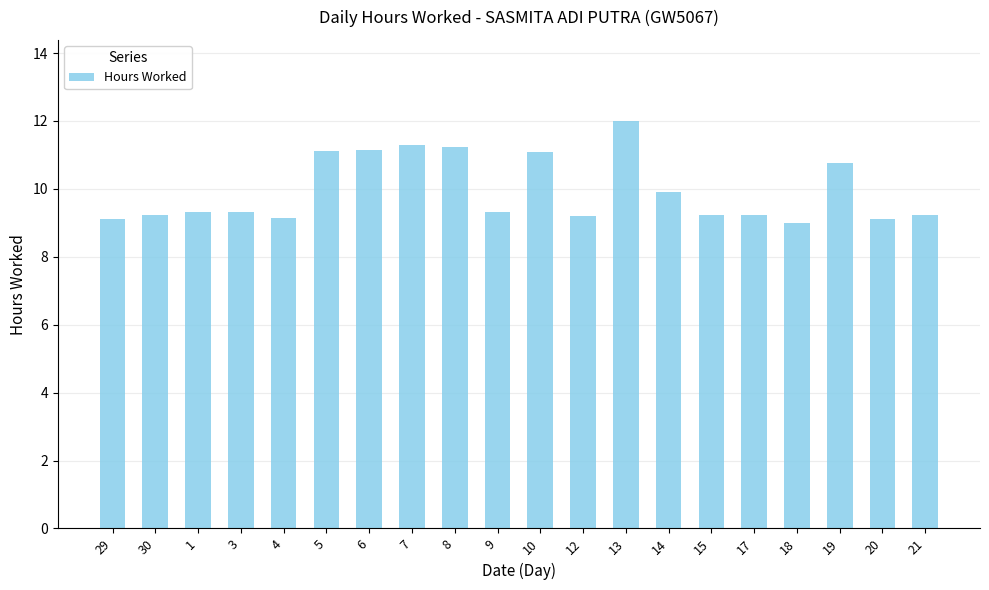

True or false: the data shows 9.2 at 30.

True